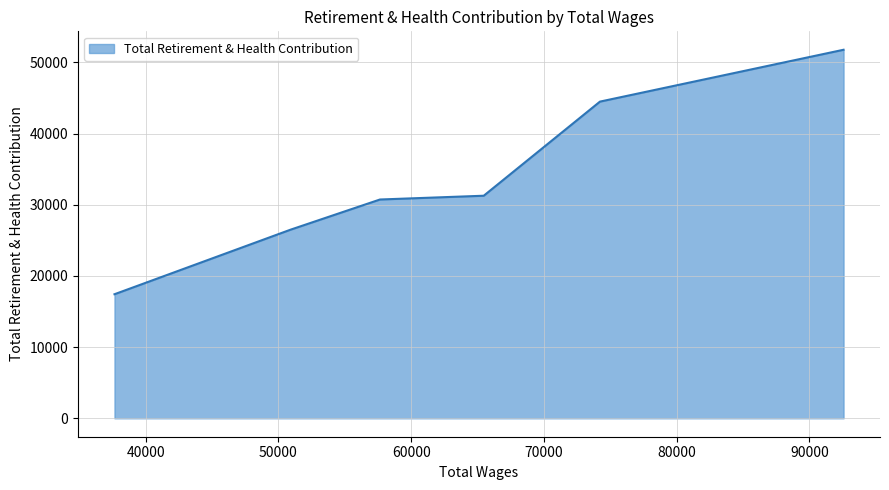

Does the chart display data point markers on the line(s)?

No